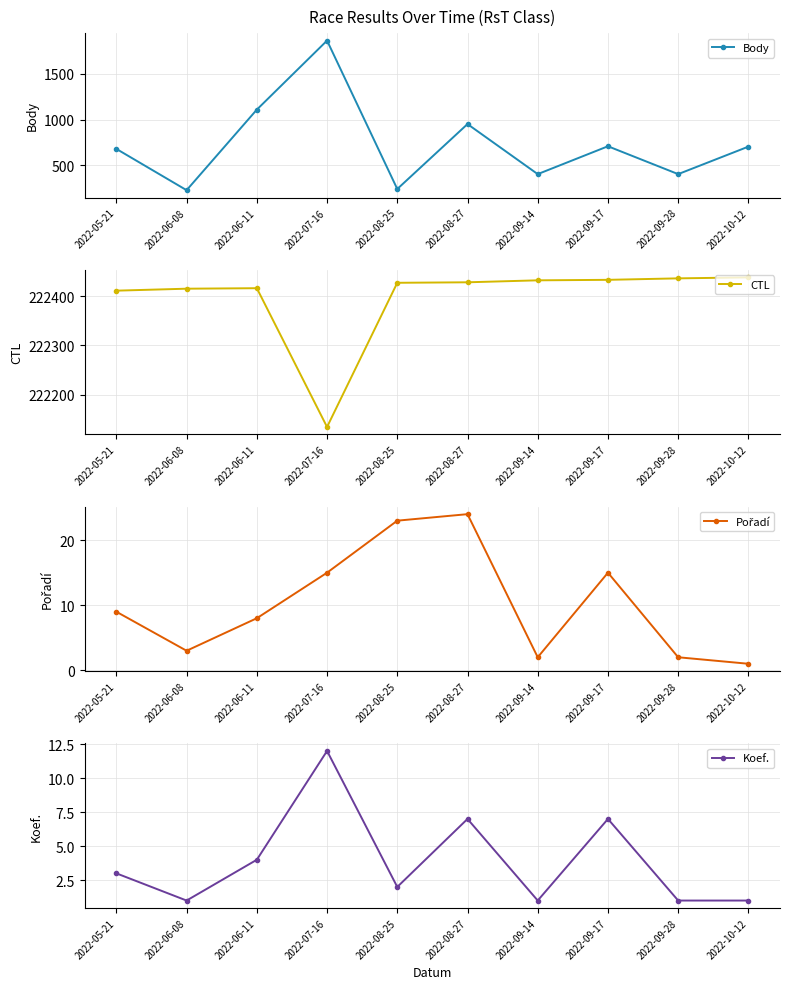

What is the greatest value displayed?

222438